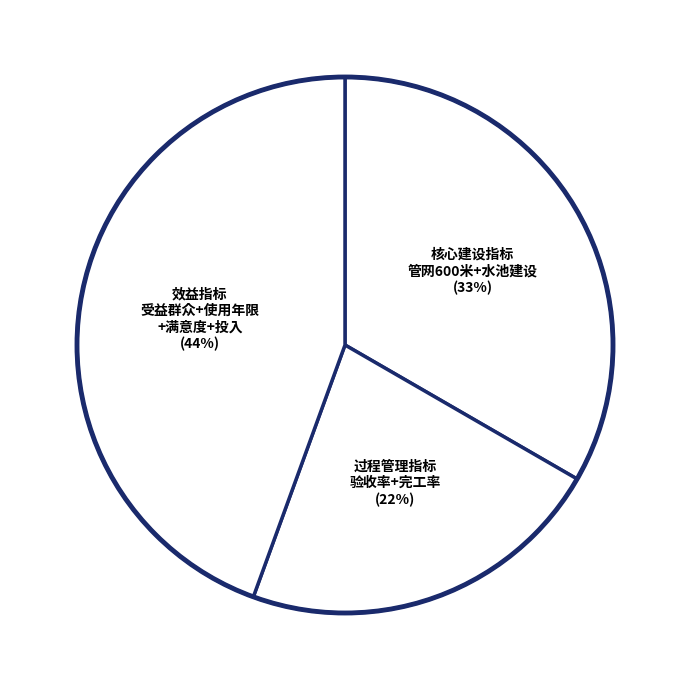

True or false: 核心建设指标 管网600米+水池建设 accounts for 47% of the total.

False